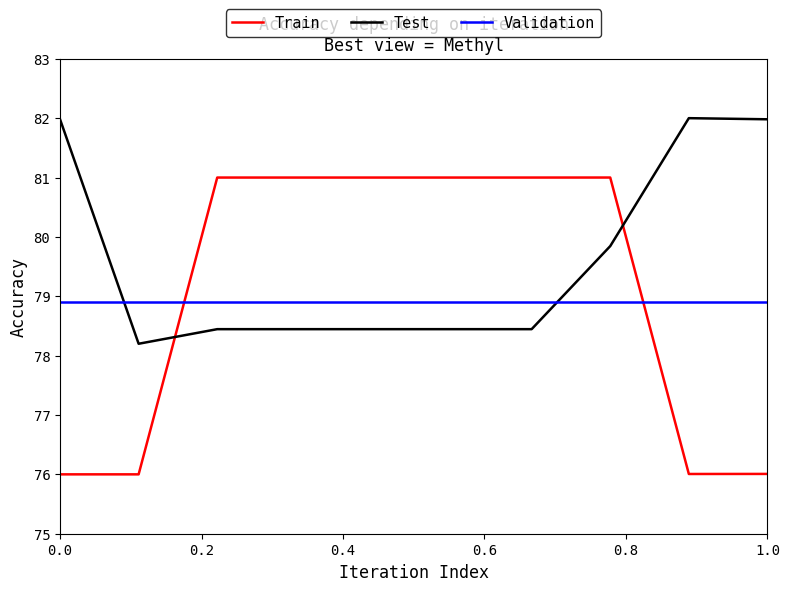

How many intersections are there between Train and Validation?

2